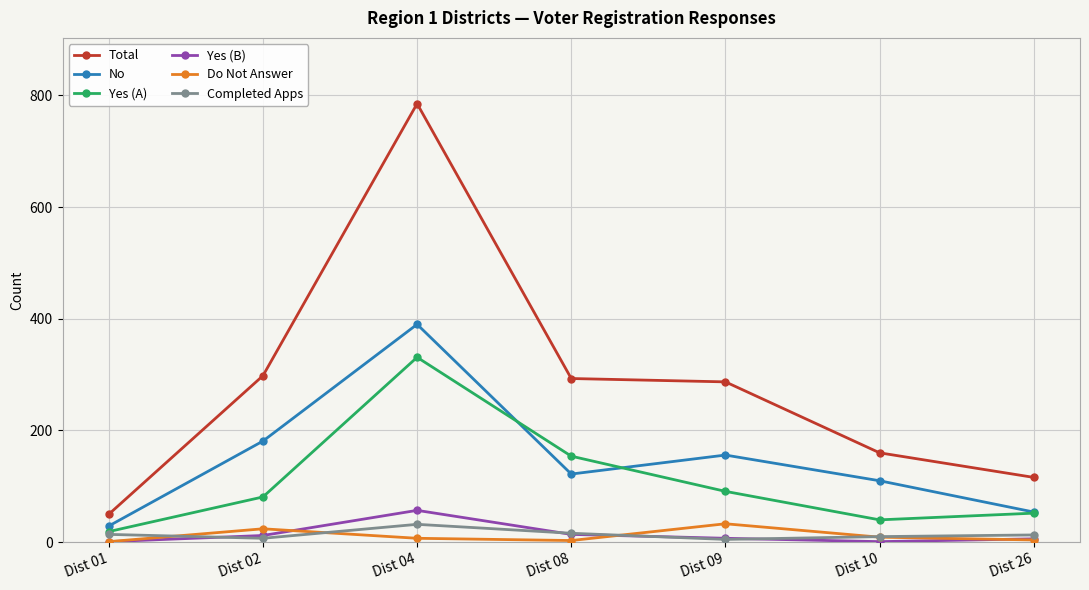

What is the value of the Do Not Answer point at the 4th from the left?

3